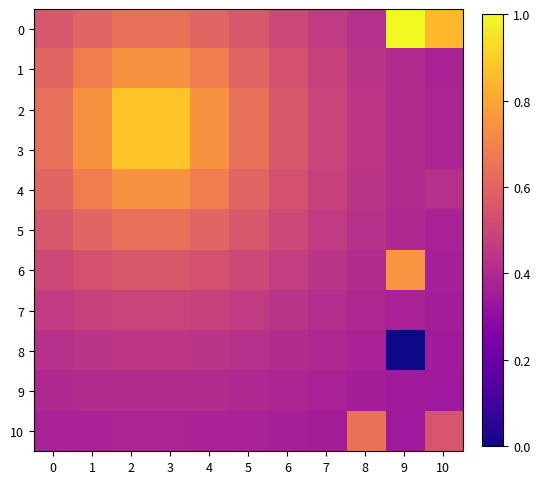

Which series changed the most between 3 and 4?

2